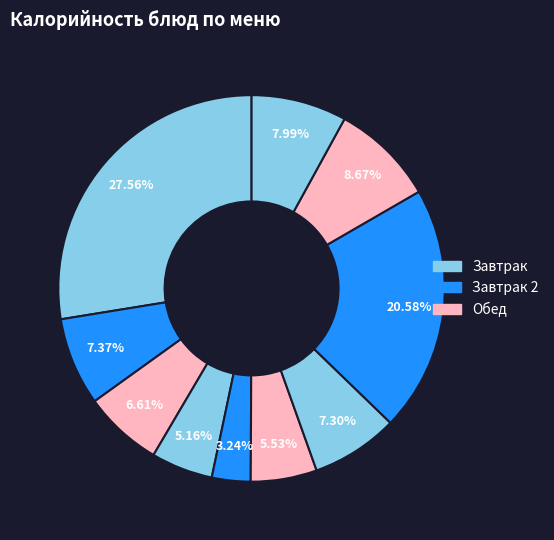

How many slices are in this pie chart?

10